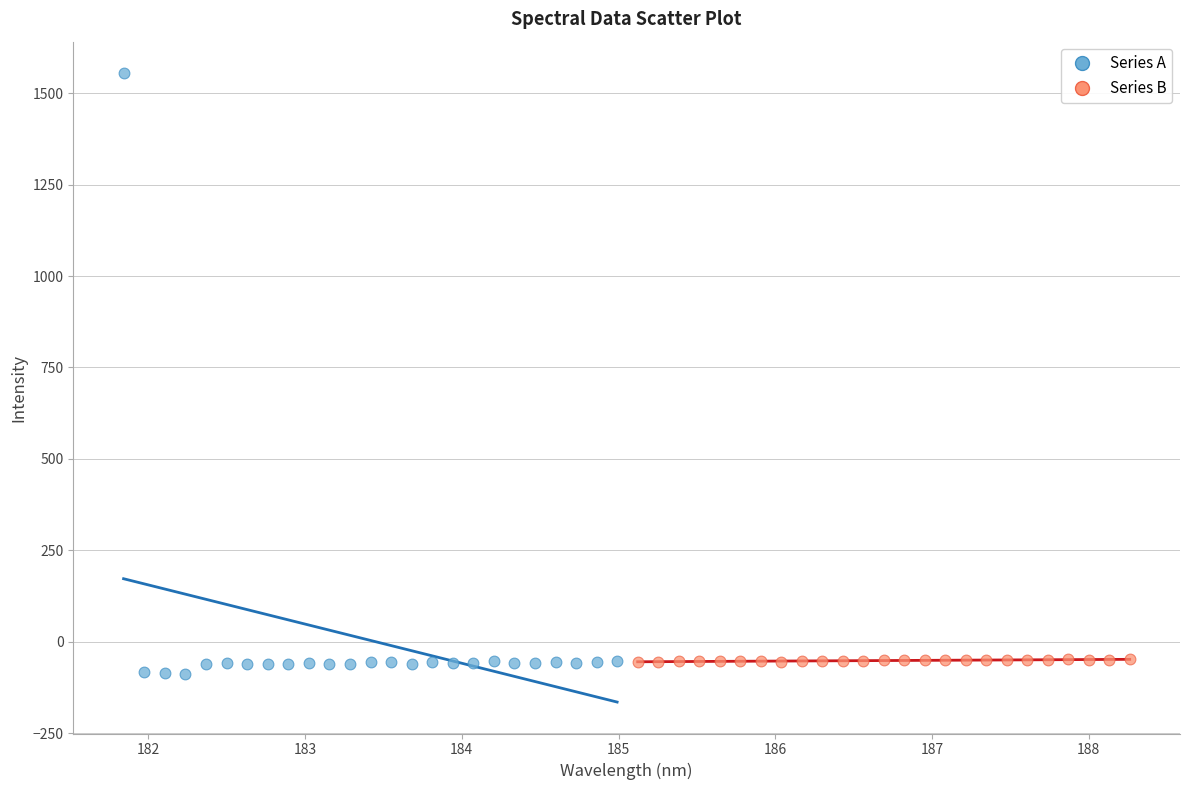

Which series has the largest Y range (max minus min)?

Series A